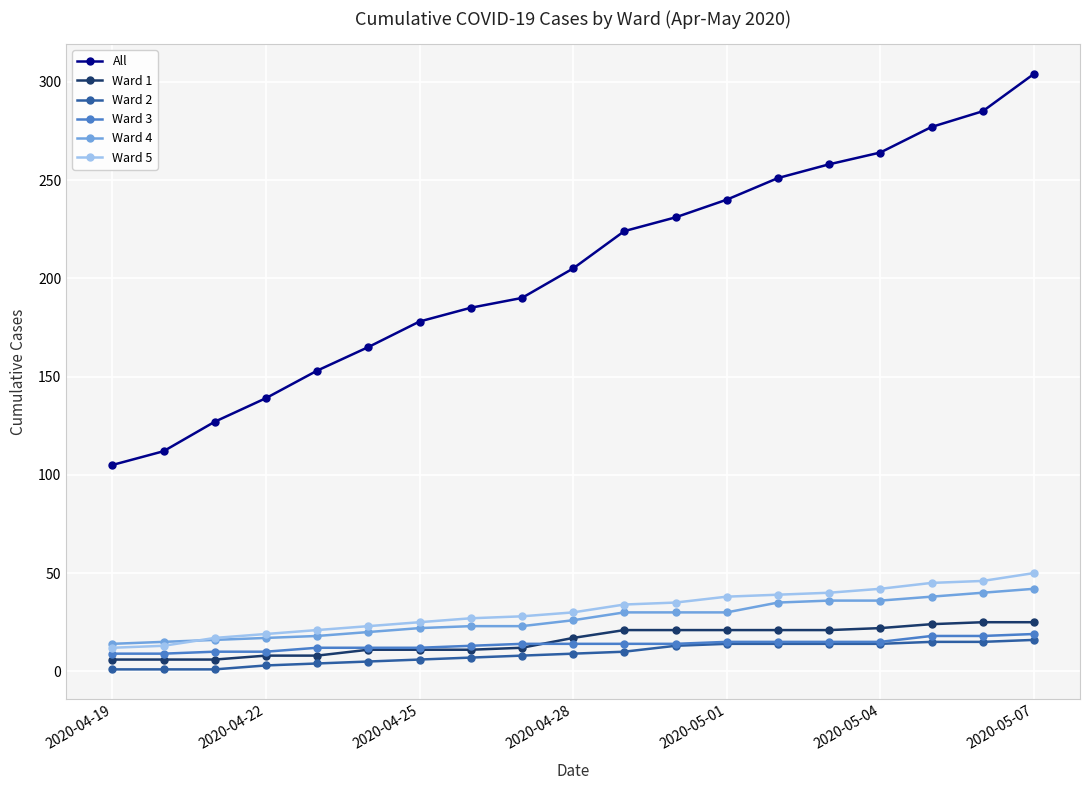

True or false: Ward 2 and All intersect in this chart.

False